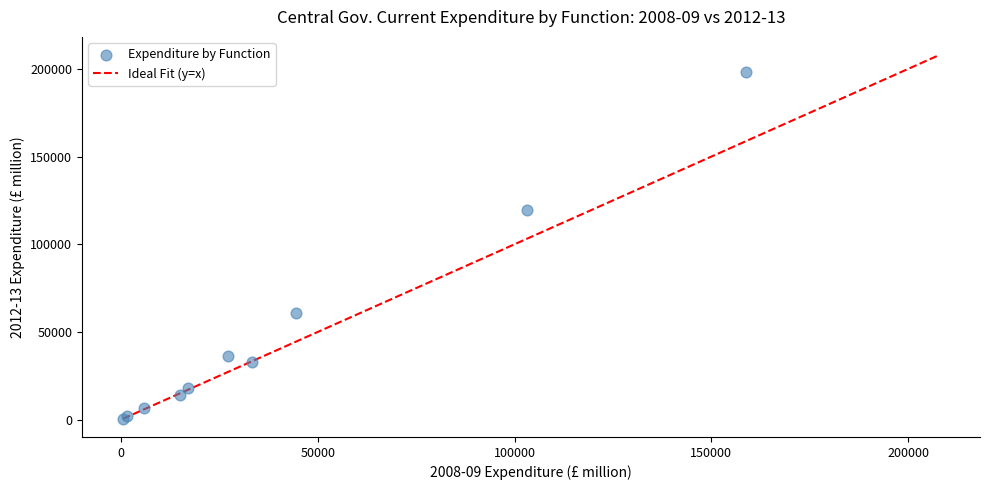

What Y value in the scatter plot is closest to 99260?

119599